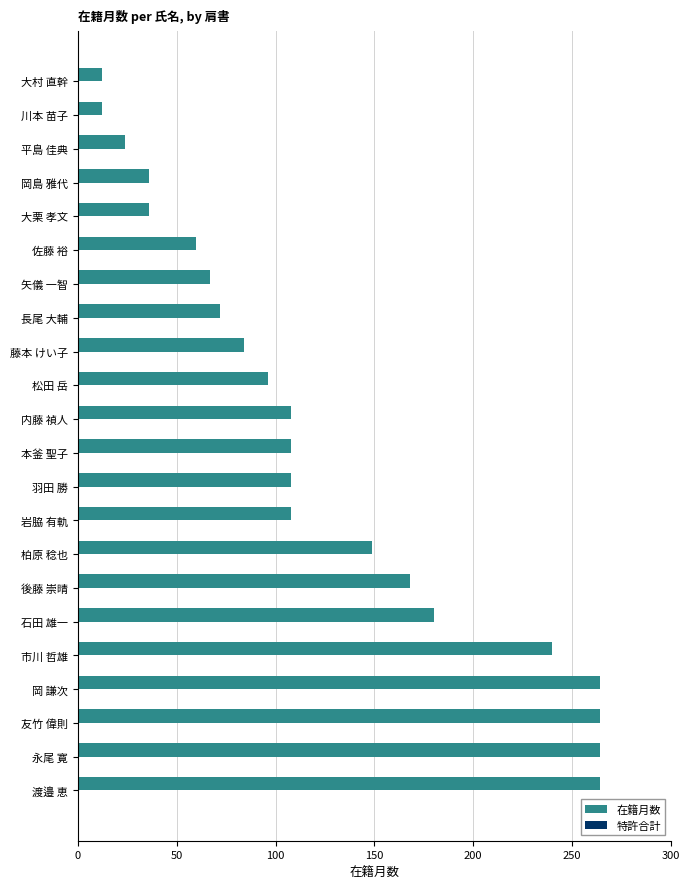

What is the average value?

124